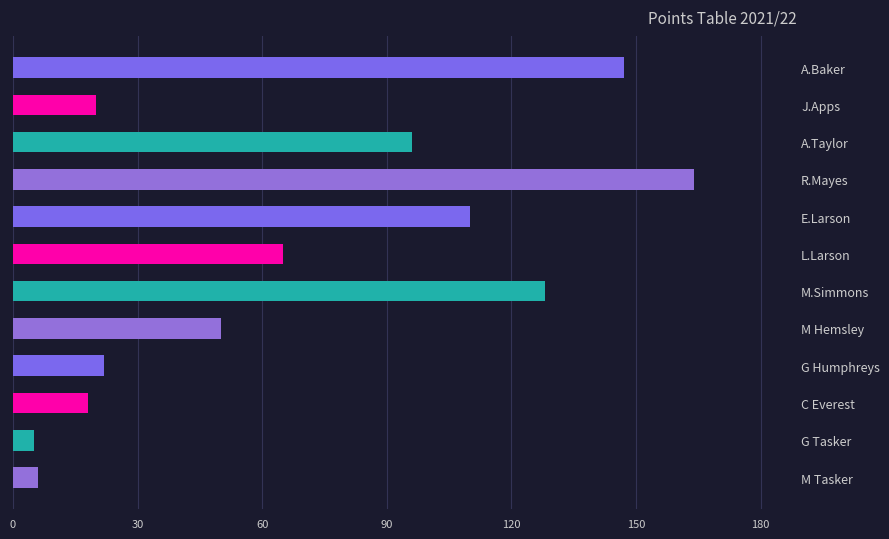

What is the label of the 6th bar from the bottom?

M.Simmons